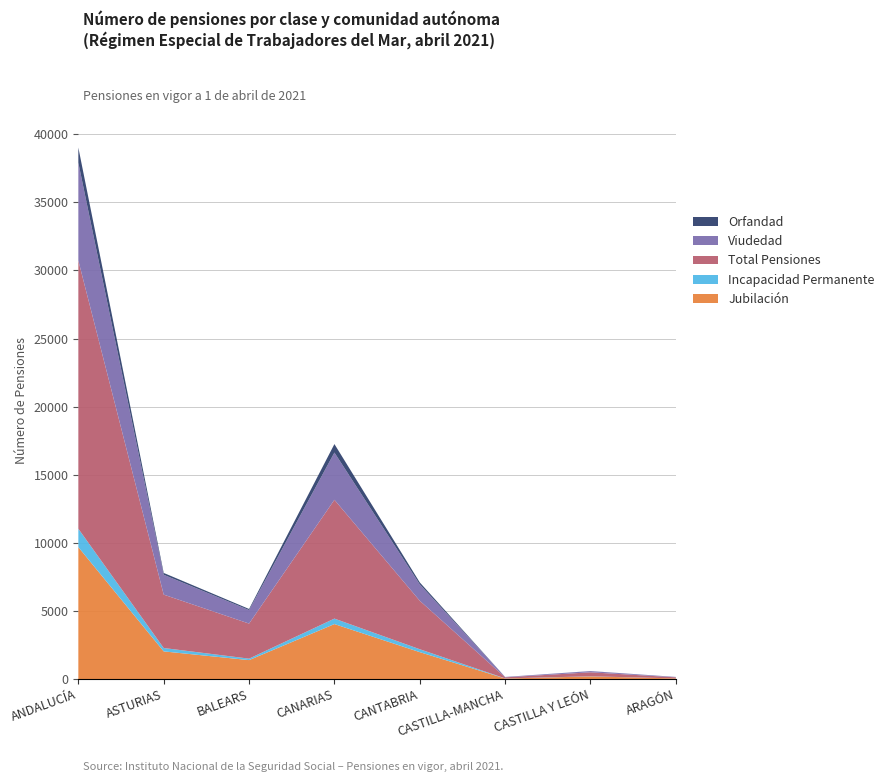

Reading left to right, list all the values displayed in this chart.

Jubilación: ANDALUCÍA=9685	ASTURIAS=2029	BALEARS=1389	CANARIAS=4035	CANTABRIA=1974	CASTILLA-MANCHA=39	CASTILLA Y LEÓN=191	ARAGÓN=45
Incapacidad Permanente: ANDALUCÍA=1350	ASTURIAS=249	BALEARS=108	CANARIAS=402	CANTABRIA=213	CASTILLA-MANCHA=8	CASTILLA Y LEÓN=9	ARAGÓN=1
Total Pensiones: ANDALUCÍA=19692	ASTURIAS=3920	BALEARS=2574	CANARIAS=8723	CANTABRIA=3561	CASTILLA-MANCHA=77	CASTILLA Y LEÓN=293	ARAGÓN=77
Viudedad: ANDALUCÍA=7184	ASTURIAS=1457	BALEARS=991	CANARIAS=3469	CANTABRIA=1201	CASTILLA-MANCHA=29	CASTILLA Y LEÓN=86	ARAGÓN=28
Orfandad: ANDALUCÍA=1114	ASTURIAS=135	BALEARS=82	CANARIAS=623	CANTABRIA=145	CASTILLA-MANCHA=1	CASTILLA Y LEÓN=6	ARAGÓN=3